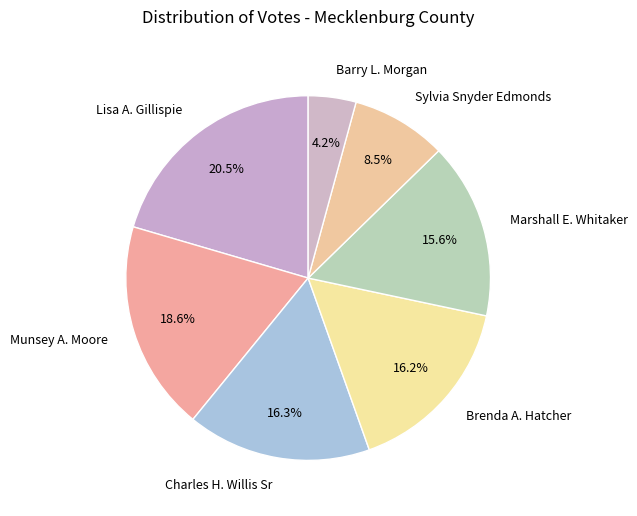

Does Munsey A. Moore account for over 50% of the chart?

No